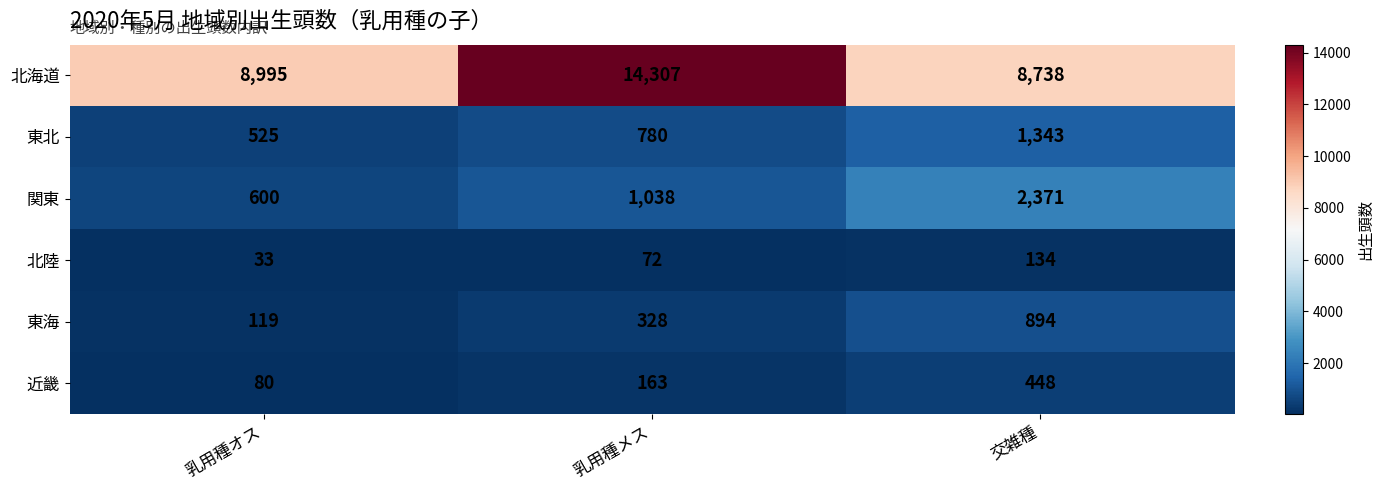

How many categories are shown in the chart?

3